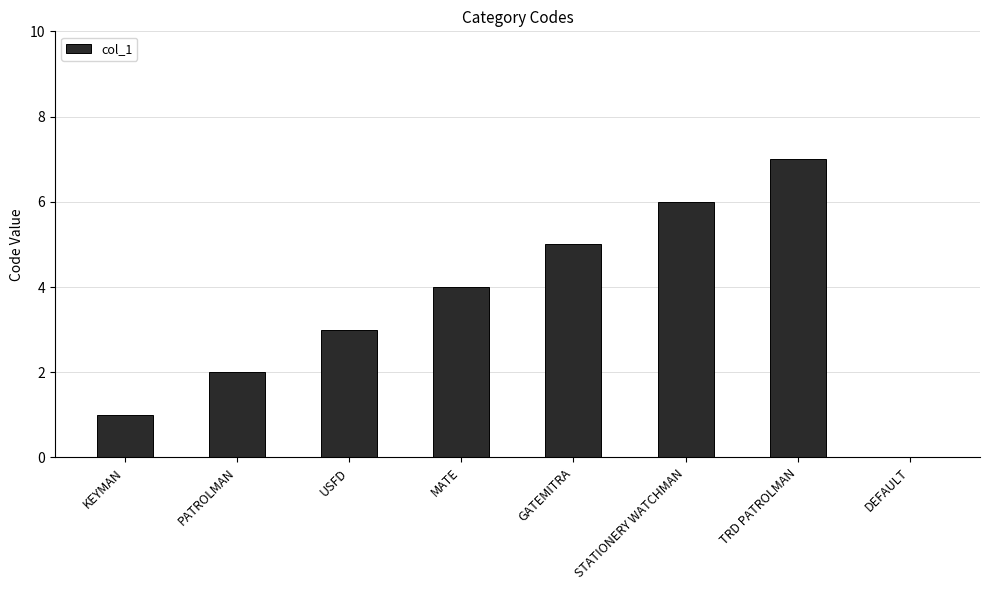

Which label corresponds to the largest value in the chart?

TRD PATROLMAN